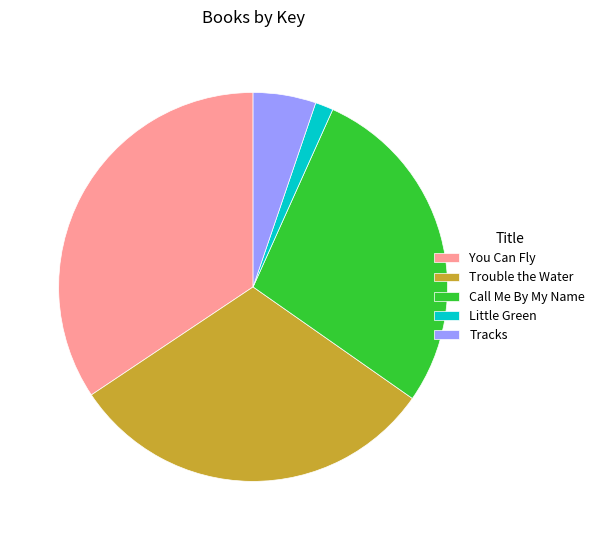

Is You Can Fly the majority of the pie?

No